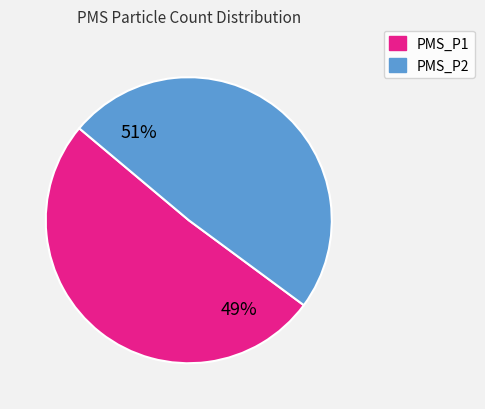

What percentage do PMS_P2 and PMS_P1 together represent?

100.0%